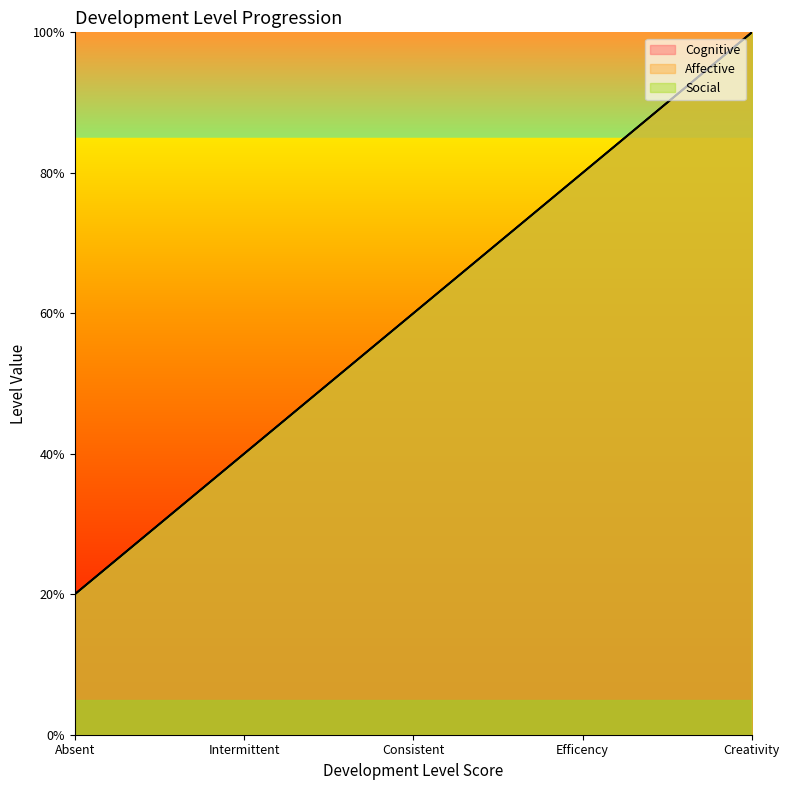

How many Affective values are between 2 and 4?

3